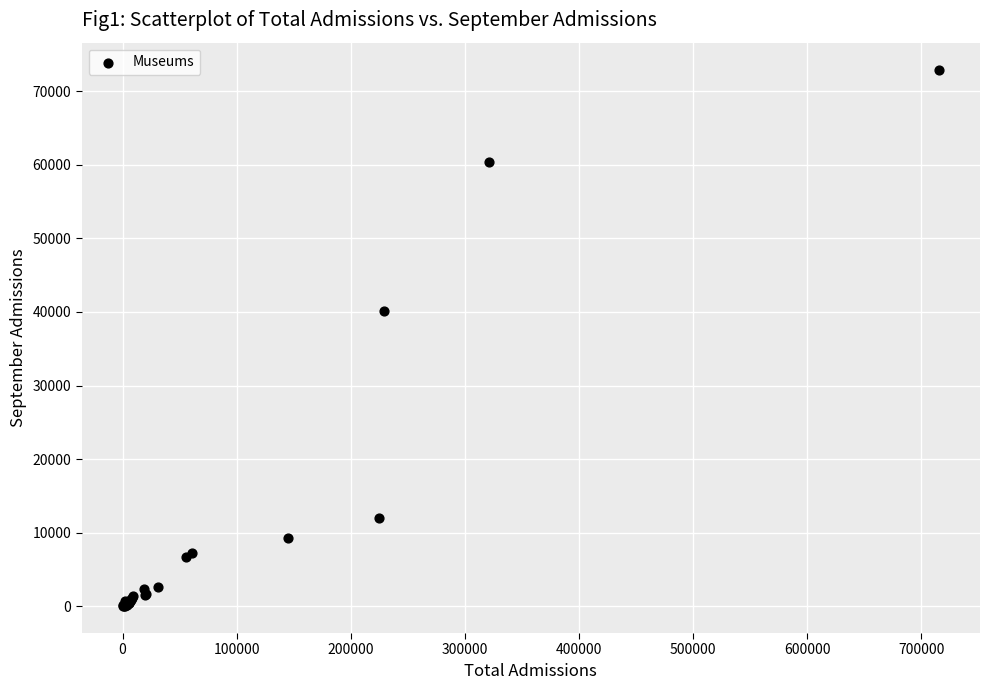

What Y value in the scatter plot is closest to 36485?

40183